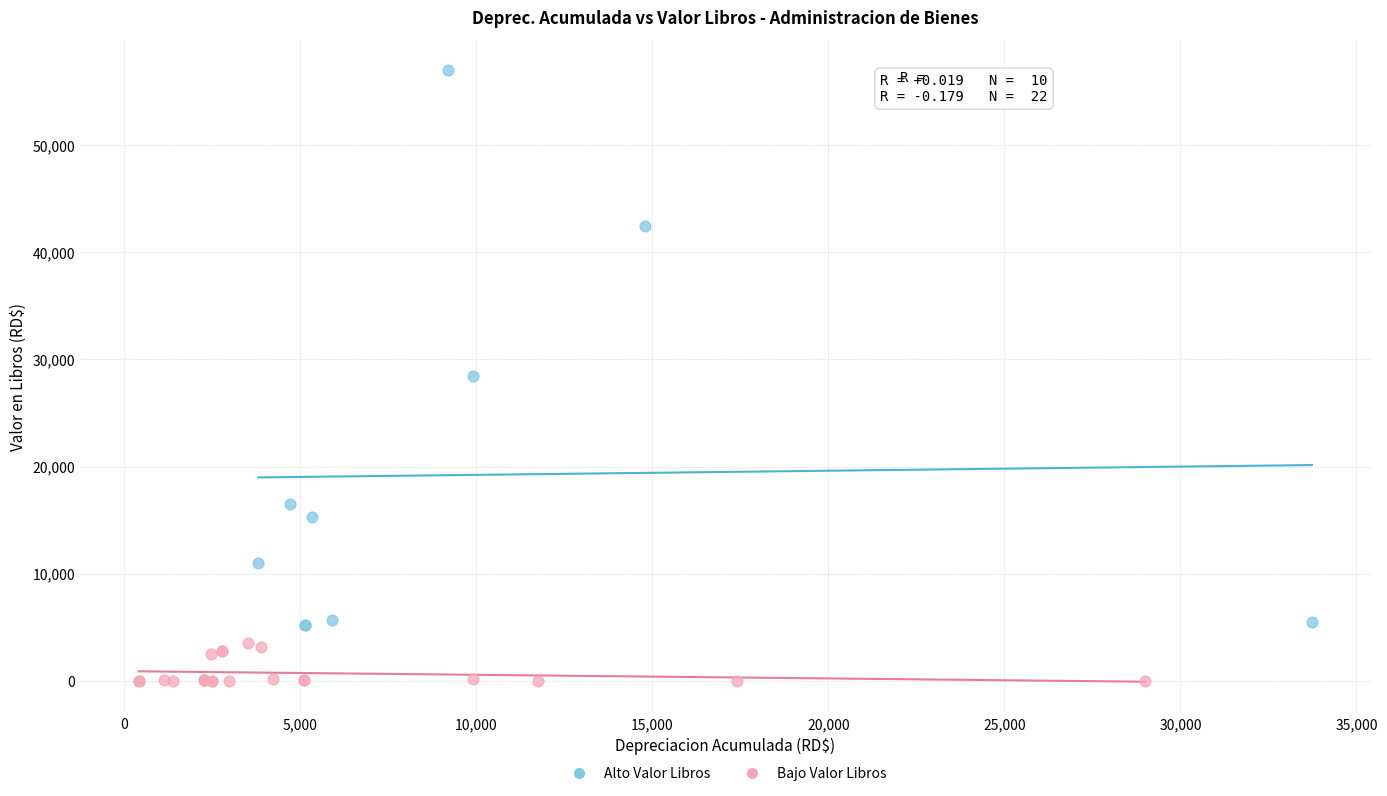

Which series reaches the minimum Y coordinate?

Bajo Valor Libros